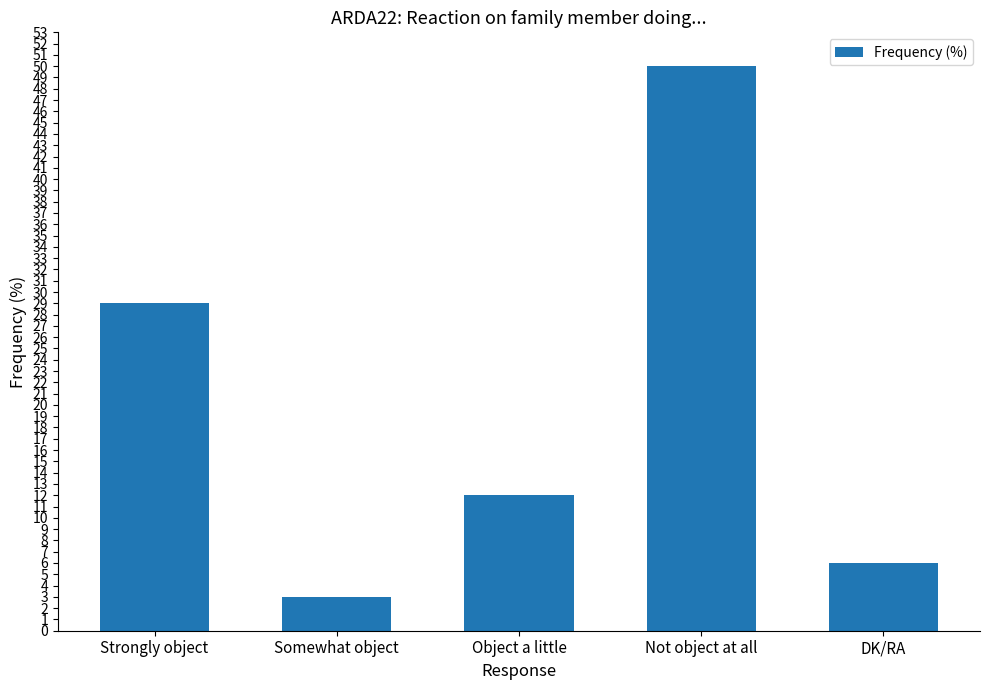

What is the value of the 1st bar from the left?

29